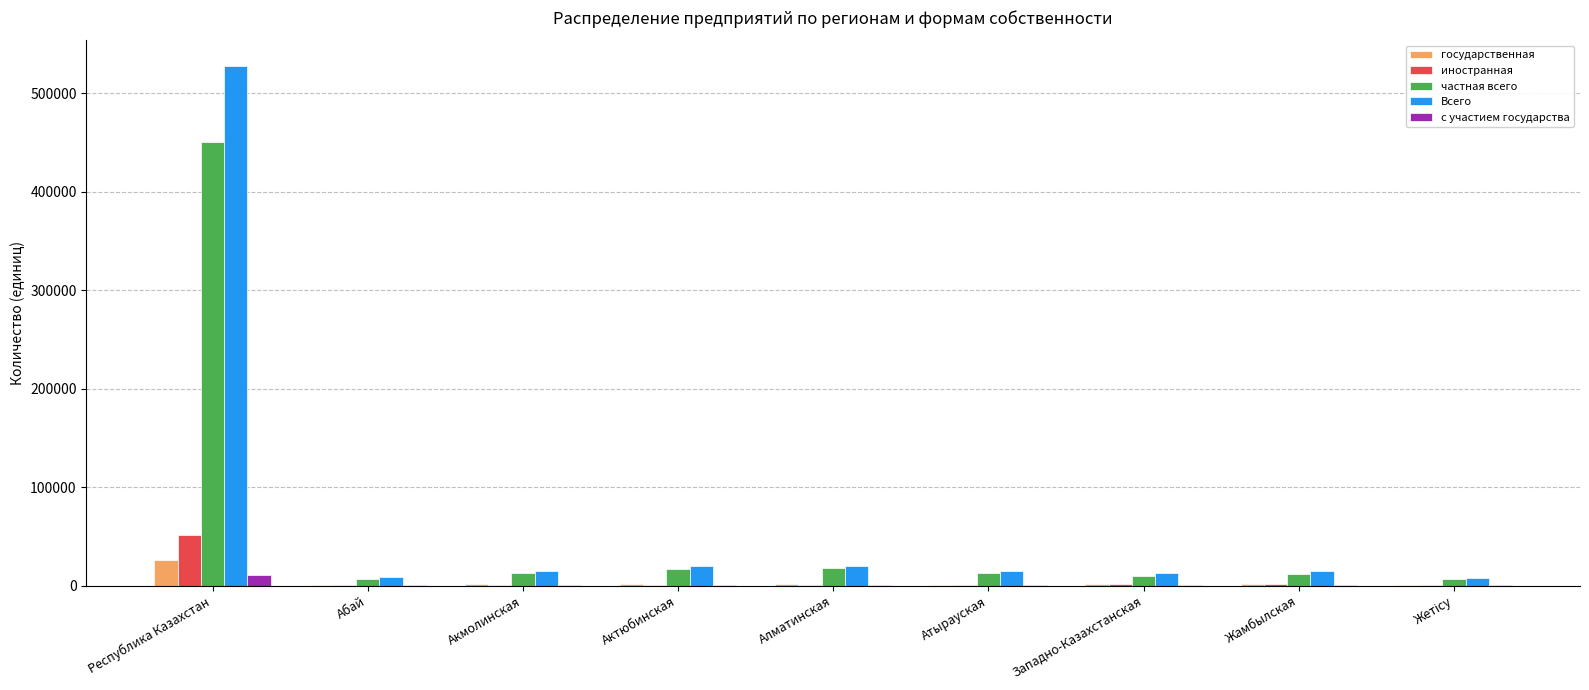

What is the average value of the иностранная series?

6501